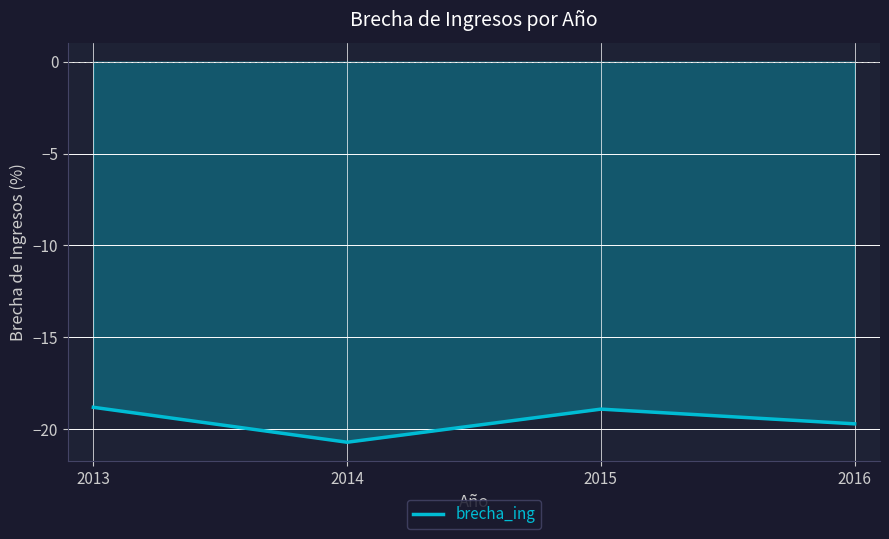

How many categories are shown in the chart?

4